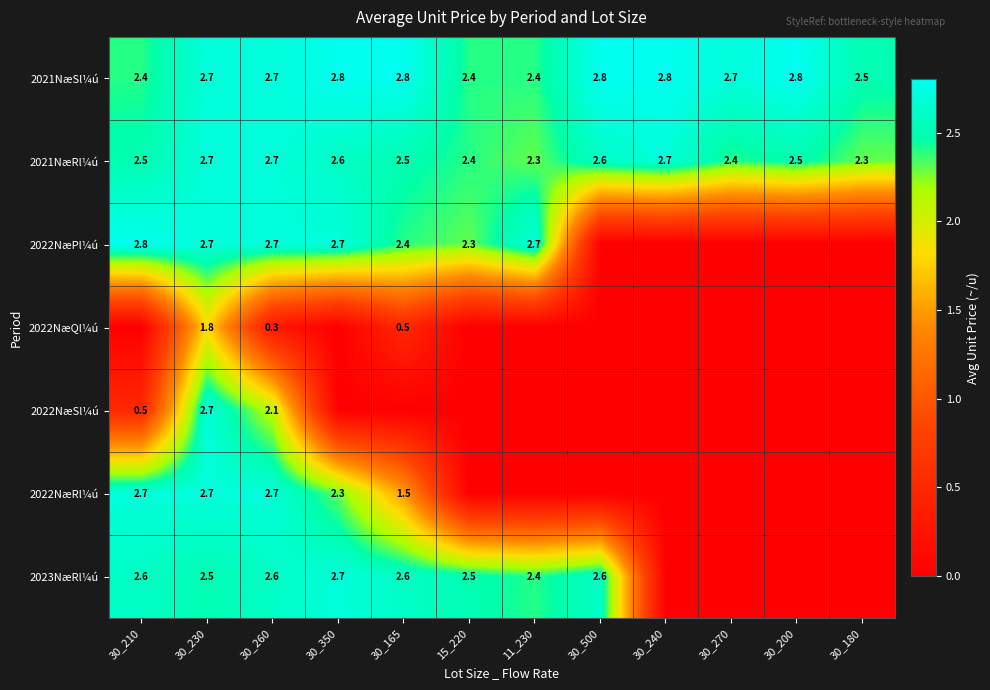

At how many categories does at least one series exceed 0?

12